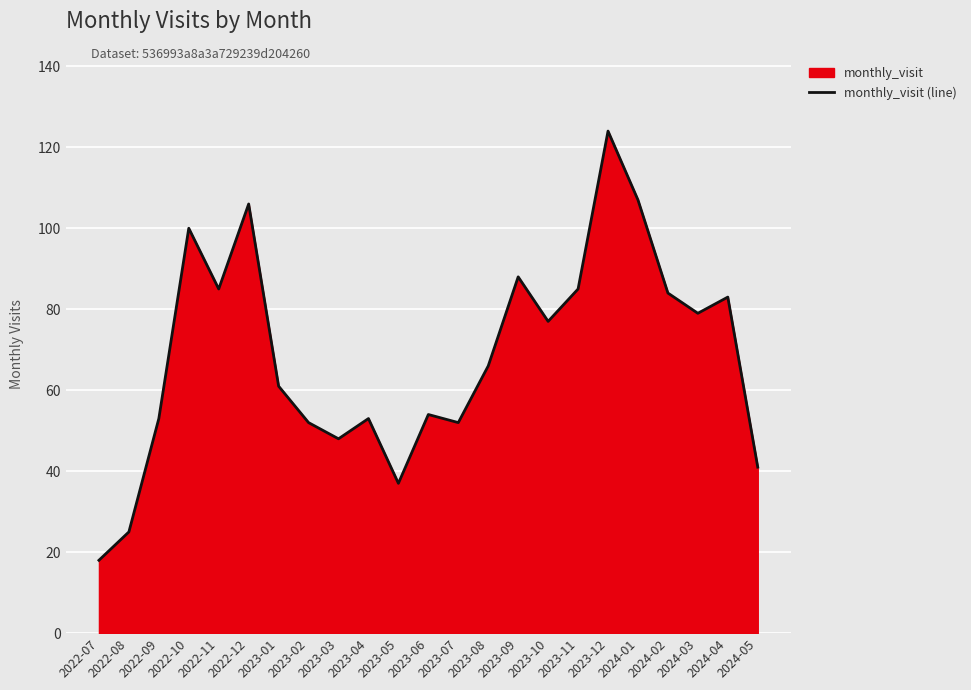

What is the change in value from 2023-08 to 2024-03?

+13